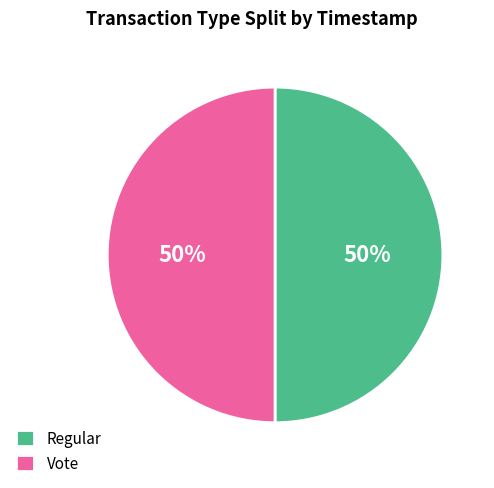

The Vote slice represents 50% of the pie. True or false?

True